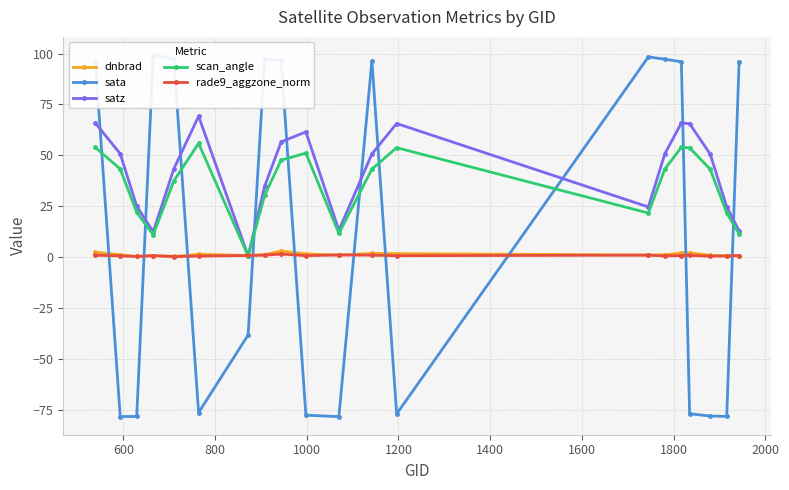

What is the value of the scan_angle point at the 8th from the left?

30.3